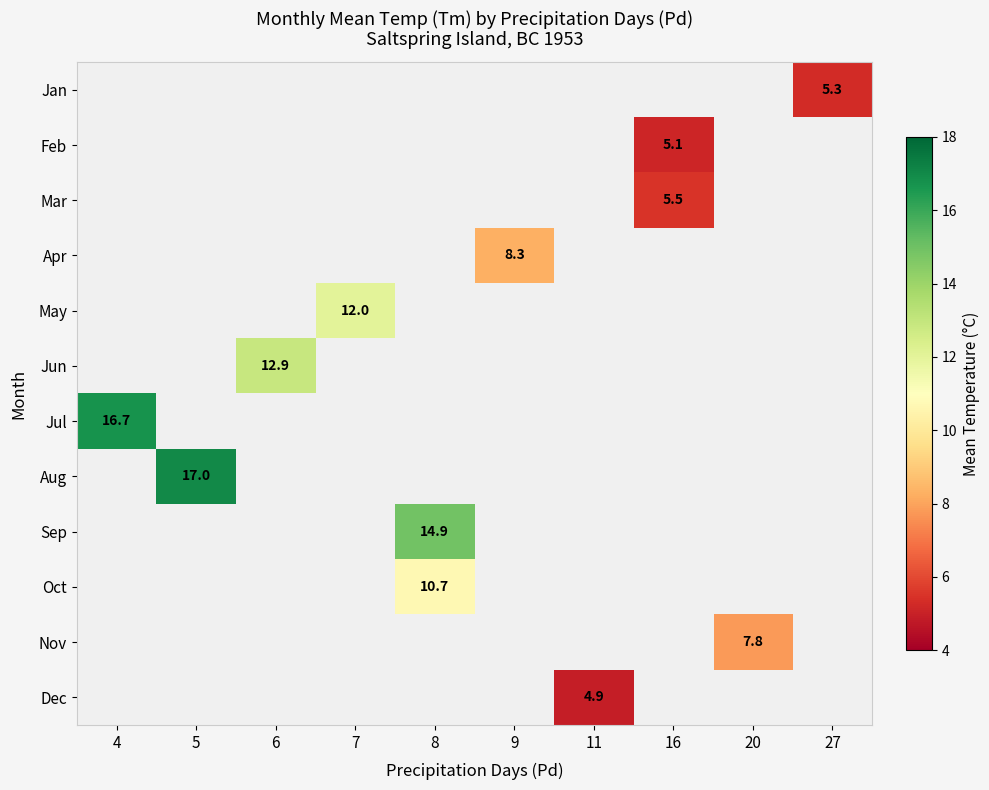

True or false: Dec has a value of 4.9 at 11.

True